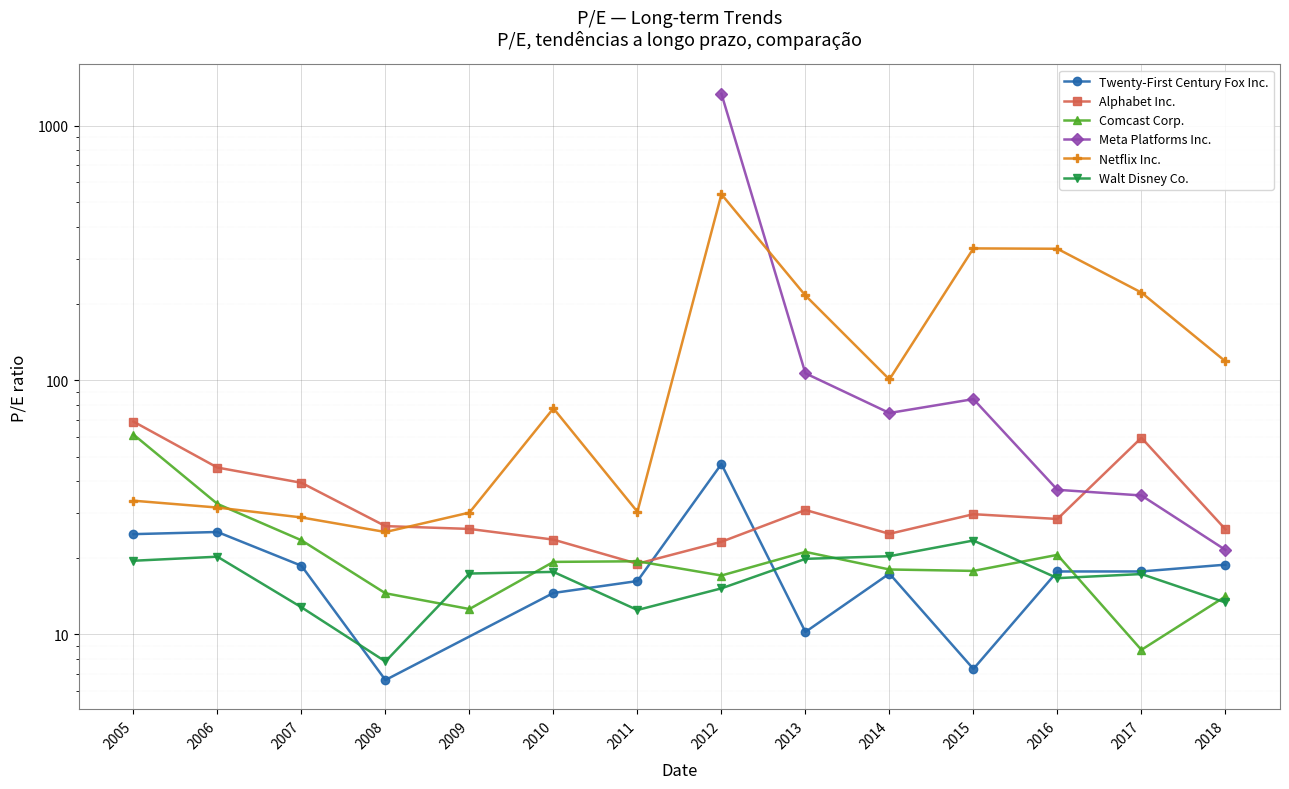

What is the total value across all series at 2010?

137.9